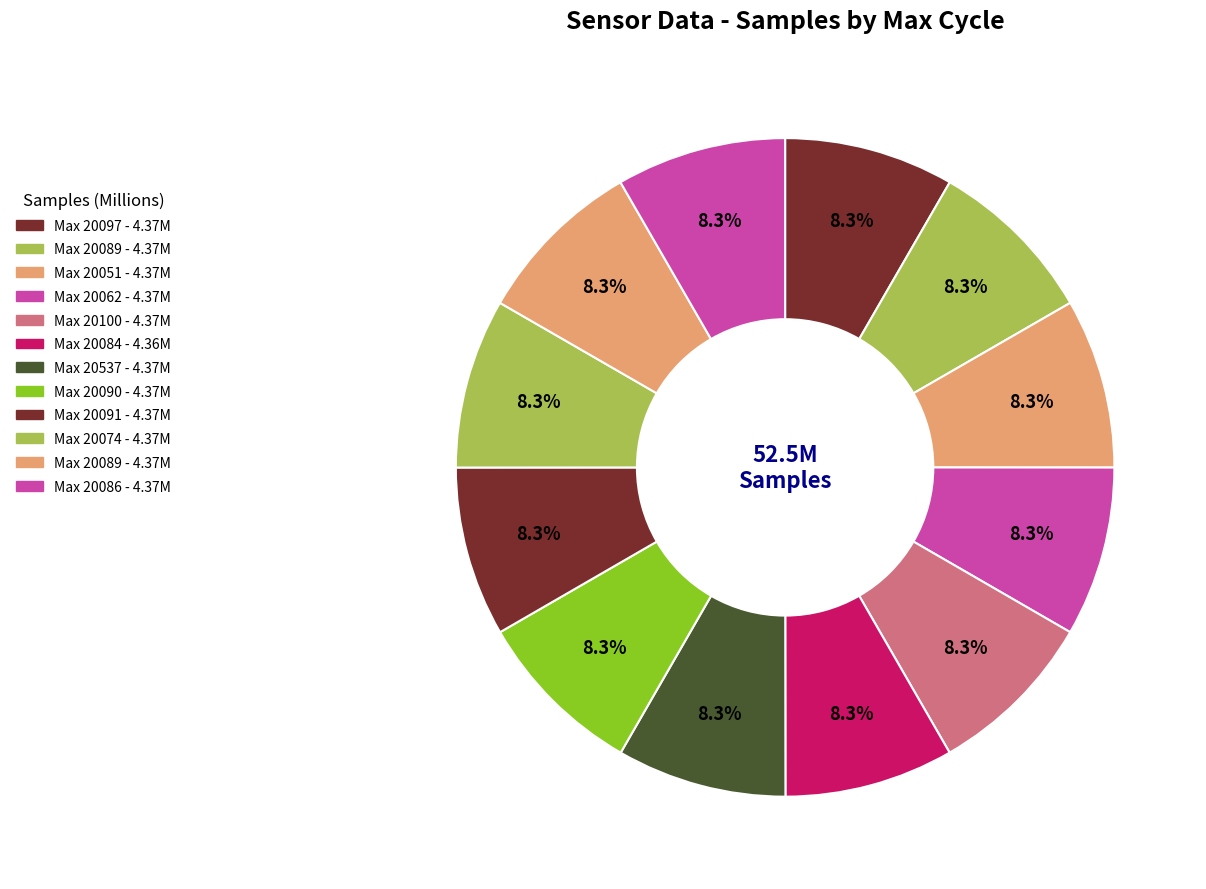

What is the smallest slice in the pie chart?

20084